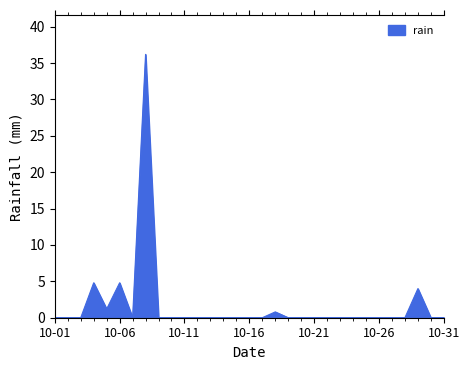

What is the average value?

1.7